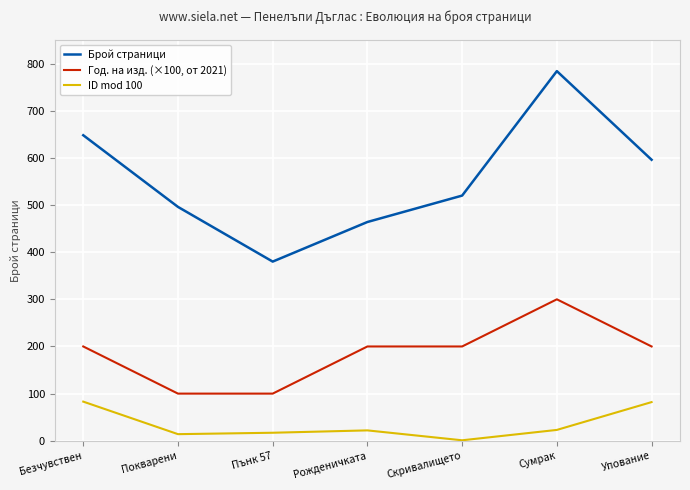

True or false: Год. на изд. (×100, от 2021) has a value of 297 at Рожденичката.

False